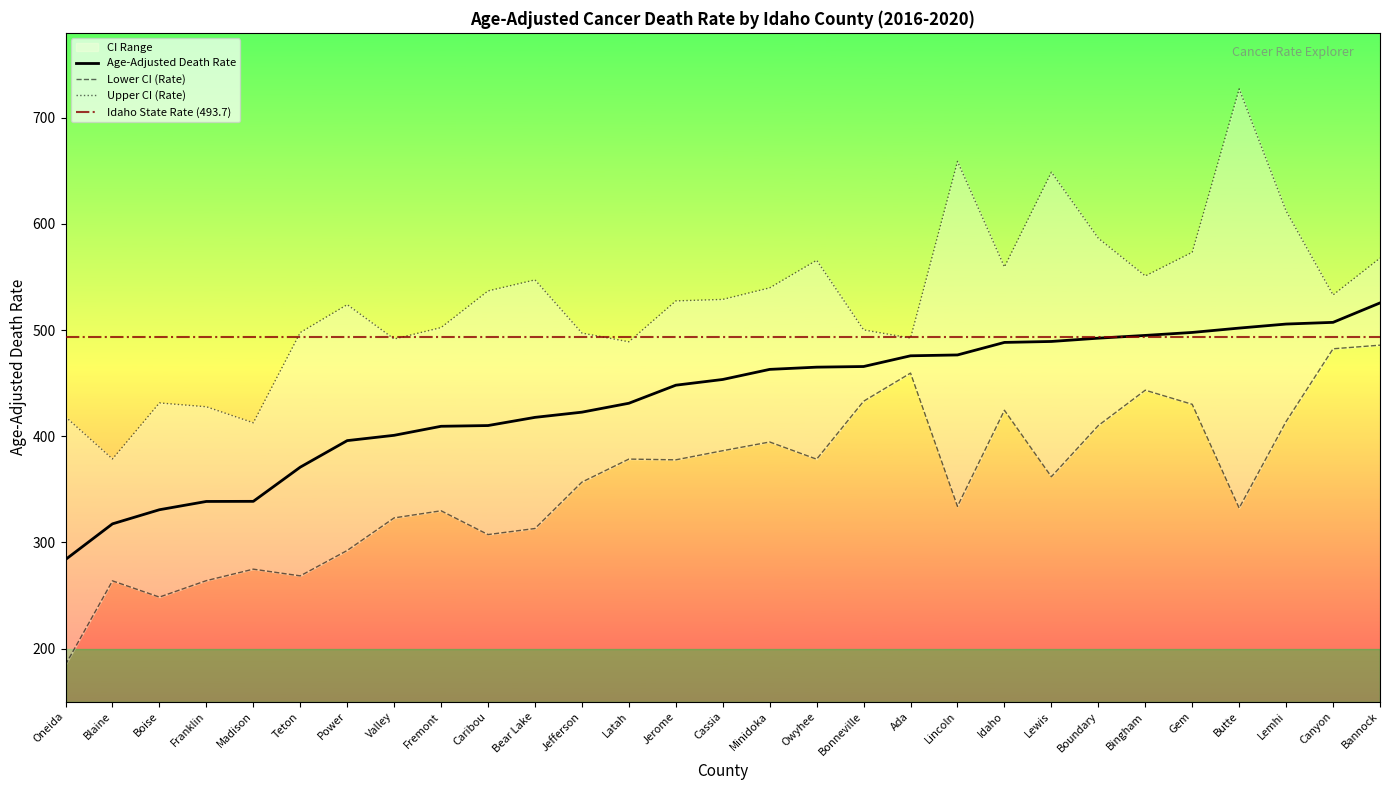

Rank the categories by Upper CI (Rate) value from highest to lowest.

Butte, Lincoln, Lewis, Lemhi, Boundary, Gem, Bannock, Owyhee, Idaho, Bingham, Bear Lake, Minidoka, Caribou, Canyon, Cassia, Jerome, Power, Fremont, Bonneville, Teton, Jefferson, Ada, Valley, Latah, Boise, Franklin, Oneida, Madison, Blaine